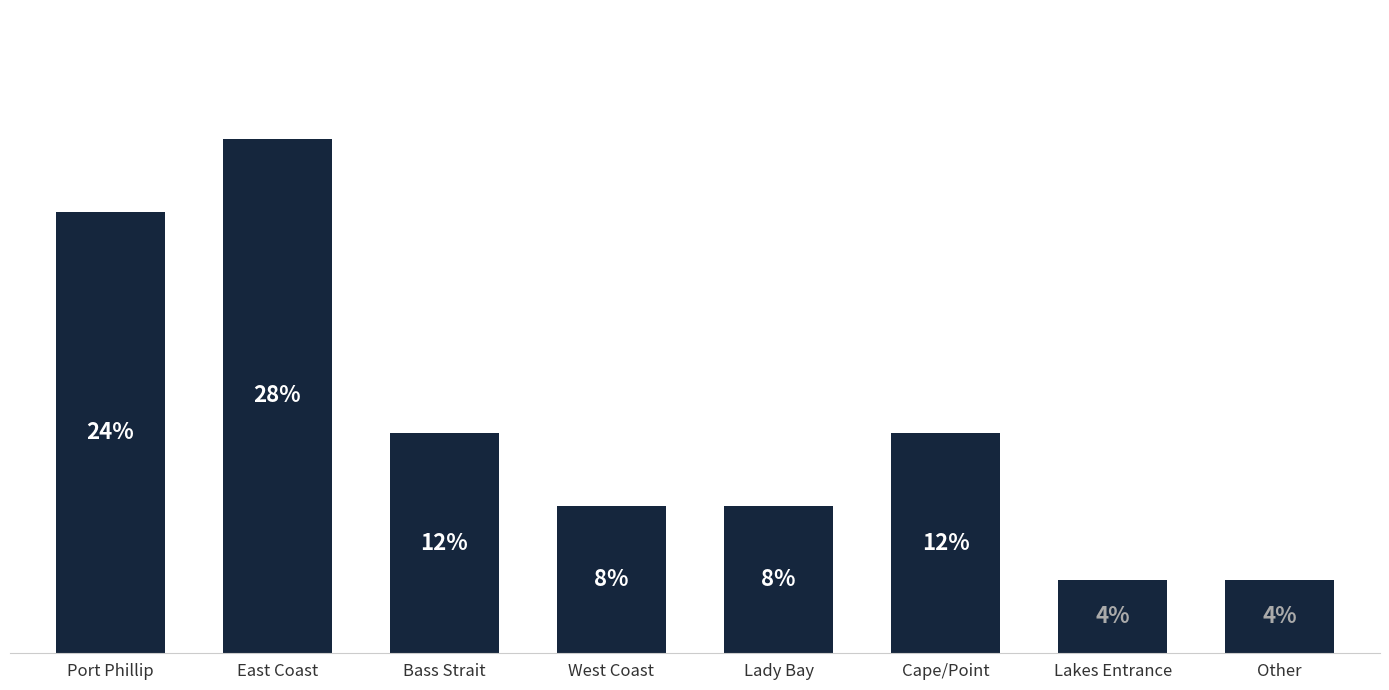

Are the bars horizontal?

No